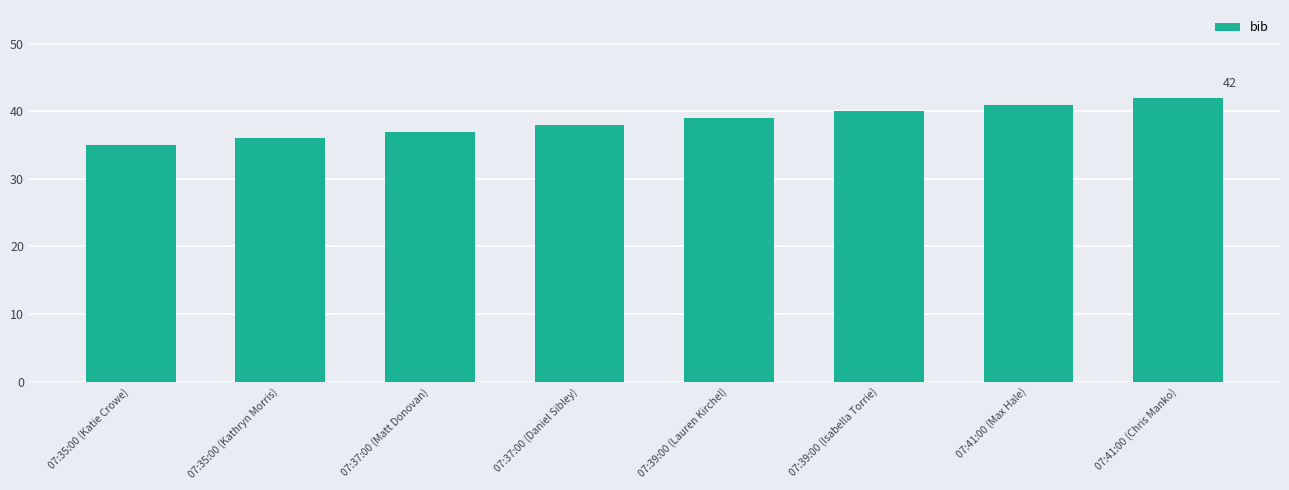

How many values are below 39?

4